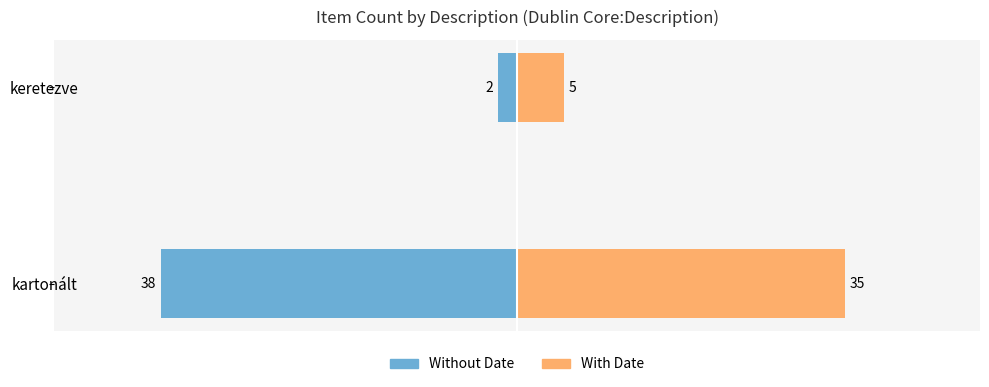

What are all the series names shown in the legend?

Without Date, With Date